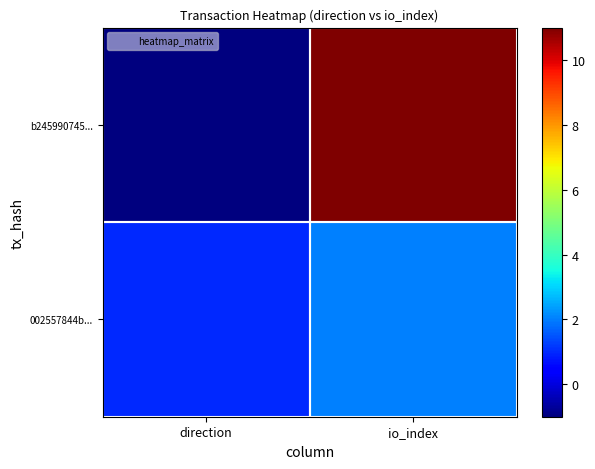

Which has a higher value, io_index or direction?

io_index